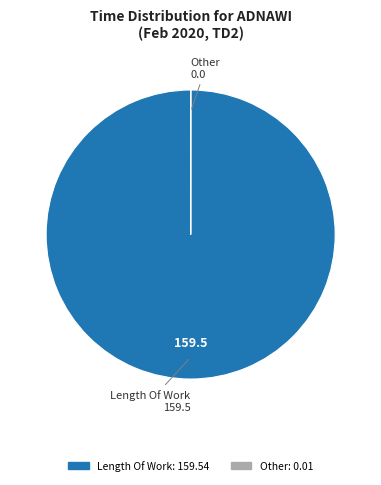

Does any single category account for the majority?

Yes